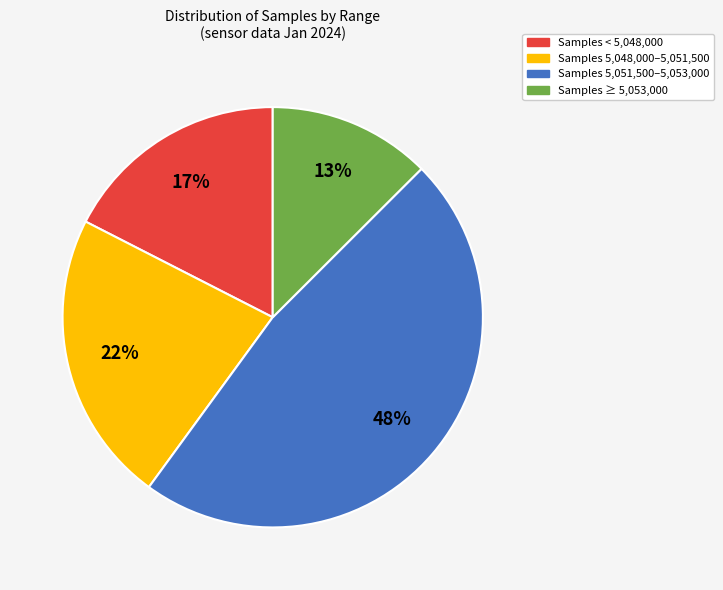

To the nearest percent, what is the difference between the largest and smallest slice percentages?

35%